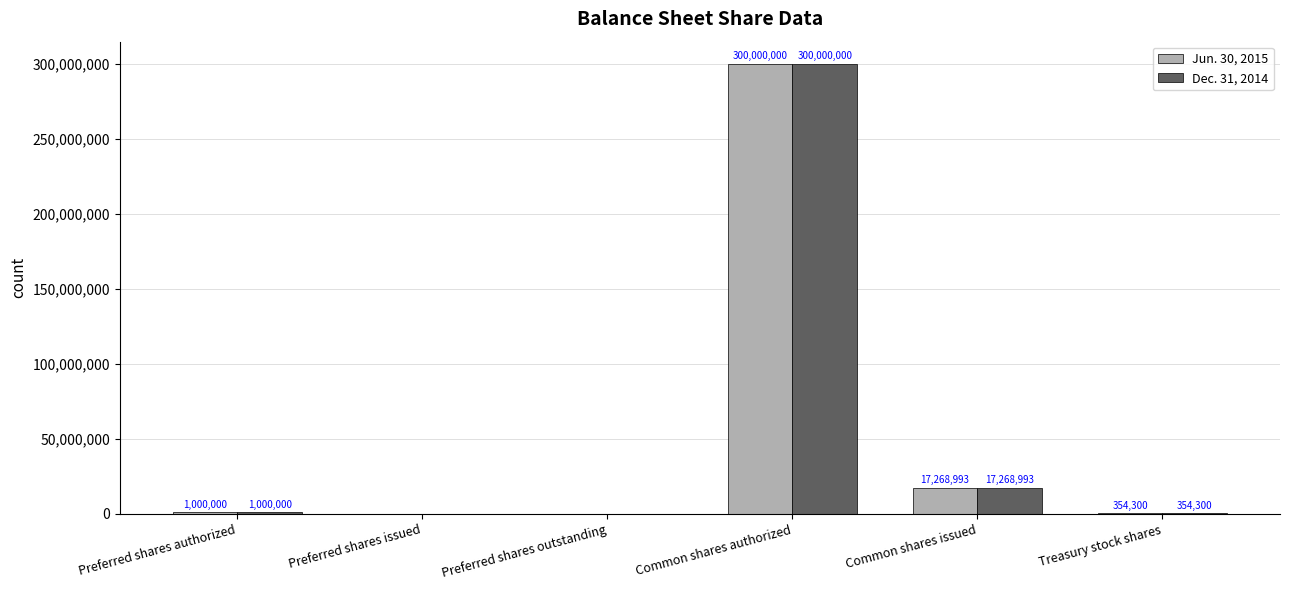

What is the difference between the Dec. 31, 2014 values at Preferred shares issued and Common shares issued?

17268993